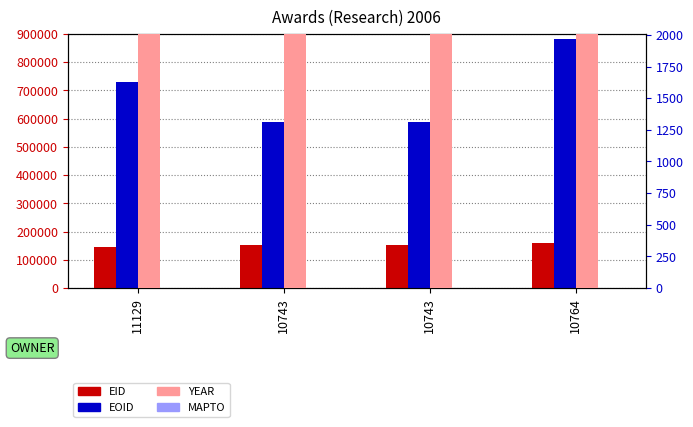

What is the total value across all series at 11129?

875448